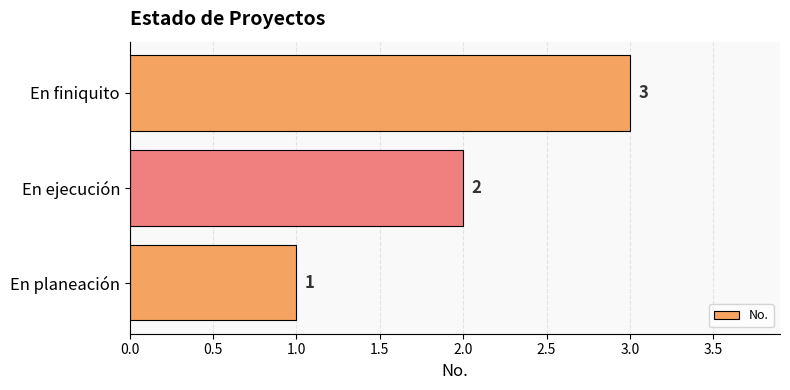

Rank the categories by value from lowest to highest.

En planeación, En ejecución, En finiquito